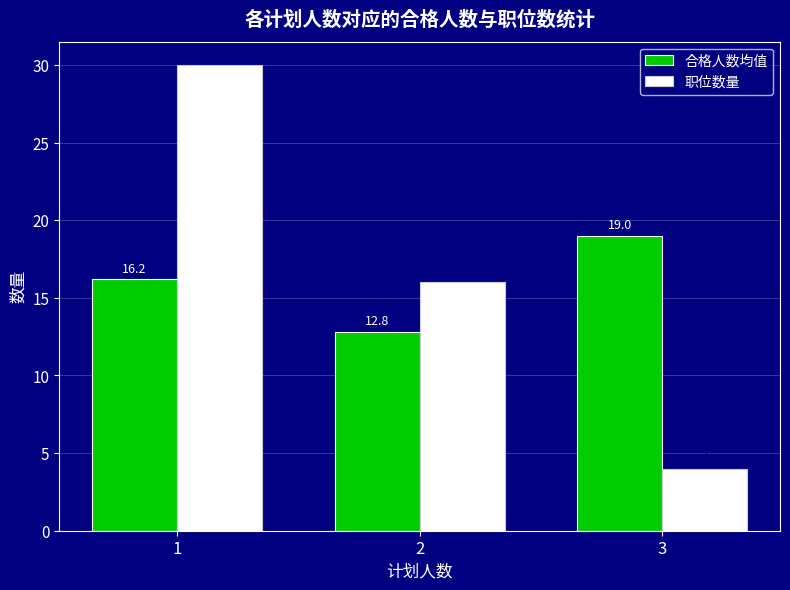

At how many categories does at least one series exceed 11?

3